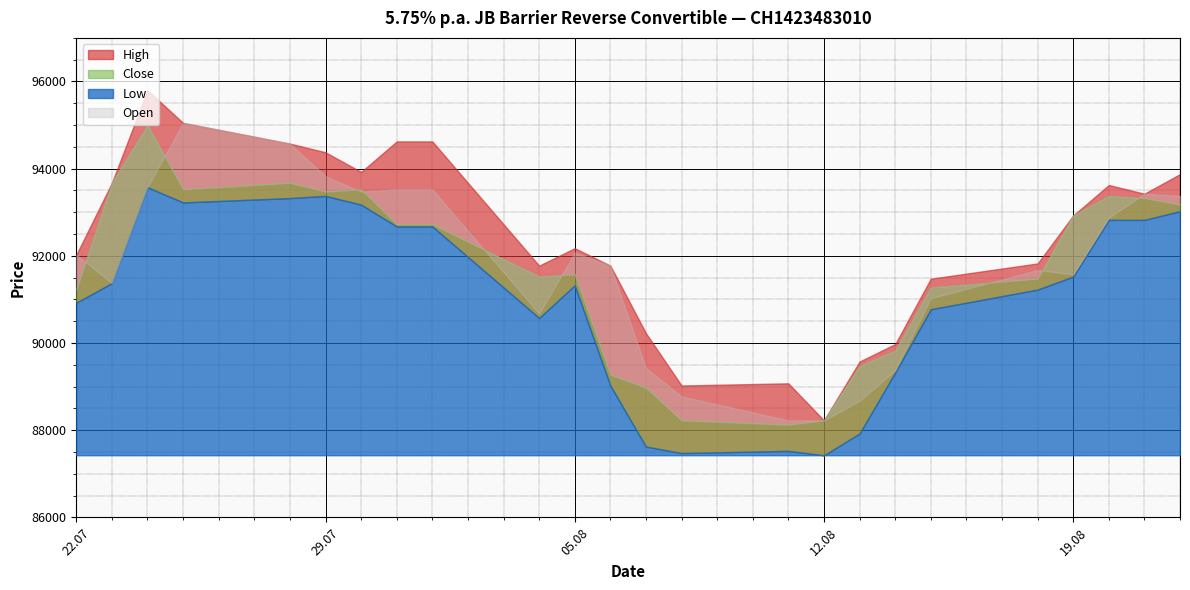

What is the difference between the highest and lowest values at 21.08.2025?

600